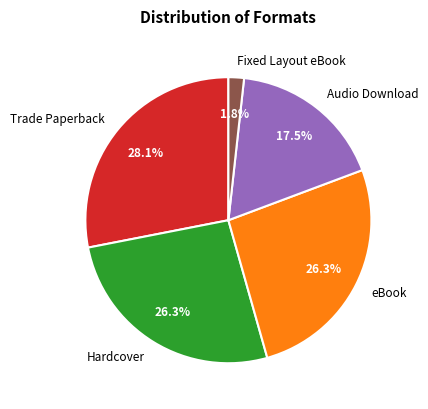

Combined, what portion of the pie is Trade Paperback and eBook?

54.4%